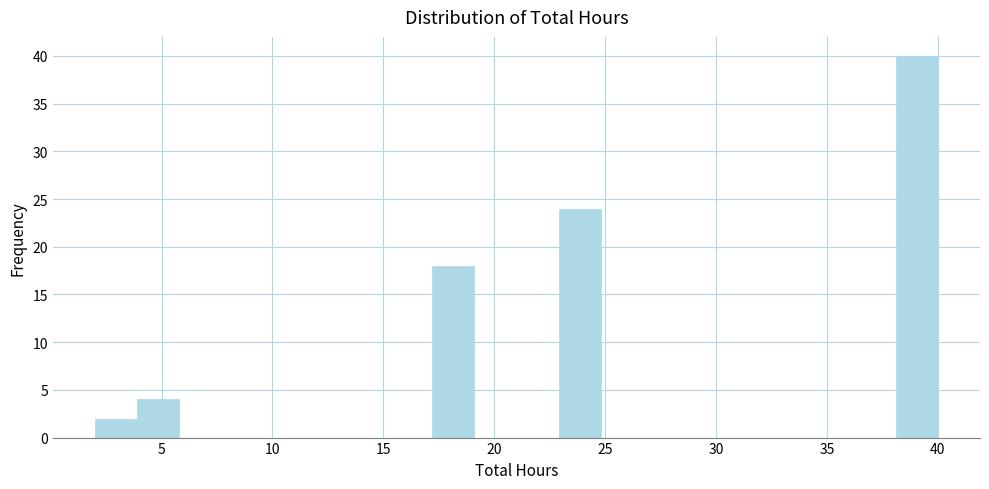

Read against the x-axis, roughly where is the centre of the tallest bar?

39.0